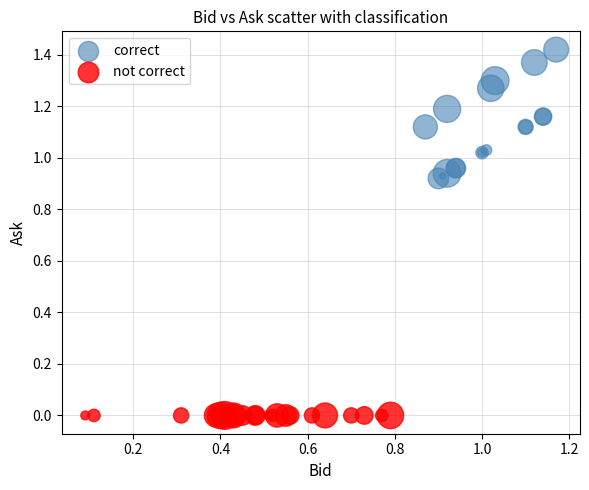

Which series reaches the maximum Y coordinate?

correct